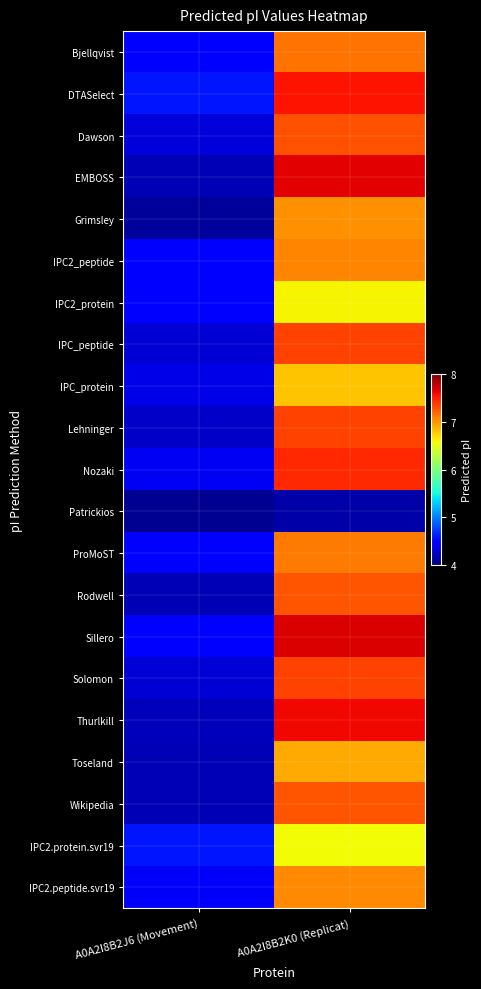

Reading left to right, list all the values displayed in this chart.

Bjellqvist: A0A2I8B2J6 (Movement)=4.5	A0A2I8B2K0 (Replicat)=7.1
DTASelect: A0A2I8B2J6 (Movement)=4.6	A0A2I8B2K0 (Replicat)=7.6
Dawson: A0A2I8B2J6 (Movement)=4.3	A0A2I8B2K0 (Replicat)=7.3
EMBOSS: A0A2I8B2J6 (Movement)=4.2	A0A2I8B2K0 (Replicat)=7.6
Grimsley: A0A2I8B2J6 (Movement)=4.1	A0A2I8B2K0 (Replicat)=7.0
IPC2_peptide: A0A2I8B2J6 (Movement)=4.5	A0A2I8B2K0 (Replicat)=7.1
IPC2_protein: A0A2I8B2J6 (Movement)=4.5	A0A2I8B2K0 (Replicat)=6.6
IPC_peptide: A0A2I8B2J6 (Movement)=4.3	A0A2I8B2K0 (Replicat)=7.4
IPC_protein: A0A2I8B2J6 (Movement)=4.4	A0A2I8B2K0 (Replicat)=6.8
Lehninger: A0A2I8B2J6 (Movement)=4.3	A0A2I8B2K0 (Replicat)=7.4
Nozaki: A0A2I8B2J6 (Movement)=4.4	A0A2I8B2K0 (Replicat)=7.5
Patrickios: A0A2I8B2J6 (Movement)=4.1	A0A2I8B2K0 (Replicat)=4.2
ProMoST: A0A2I8B2J6 (Movement)=4.5	A0A2I8B2K0 (Replicat)=7.1
Rodwell: A0A2I8B2J6 (Movement)=4.2	A0A2I8B2K0 (Replicat)=7.3
Sillero: A0A2I8B2J6 (Movement)=4.5	A0A2I8B2K0 (Replicat)=7.7
Solomon: A0A2I8B2J6 (Movement)=4.3	A0A2I8B2K0 (Replicat)=7.4
Thurlkill: A0A2I8B2J6 (Movement)=4.2	A0A2I8B2K0 (Replicat)=7.6
Toseland: A0A2I8B2J6 (Movement)=4.2	A0A2I8B2K0 (Replicat)=6.9
Wikipedia: A0A2I8B2J6 (Movement)=4.2	A0A2I8B2K0 (Replicat)=7.3
IPC2.protein.svr19: A0A2I8B2J6 (Movement)=4.6	A0A2I8B2K0 (Replicat)=6.6
IPC2.peptide.svr19: A0A2I8B2J6 (Movement)=4.4	A0A2I8B2K0 (Replicat)=7.1